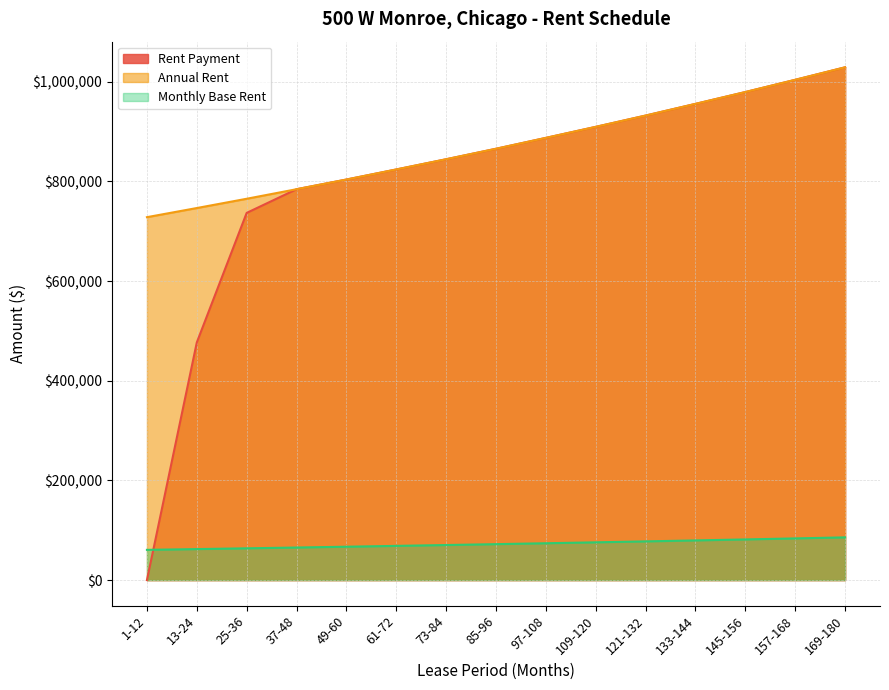

What is the difference between the highest and lowest values at 13-24?

684445.6